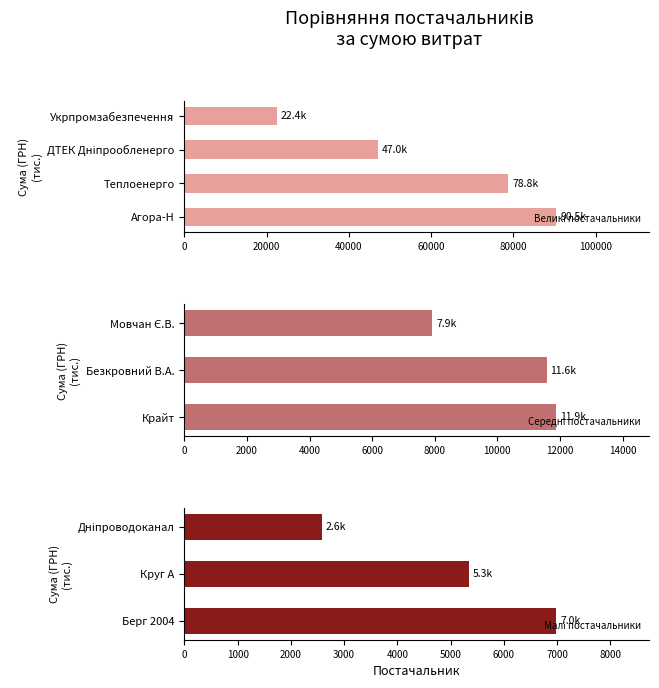

What is the minimum value shown in the chart?

2578.0